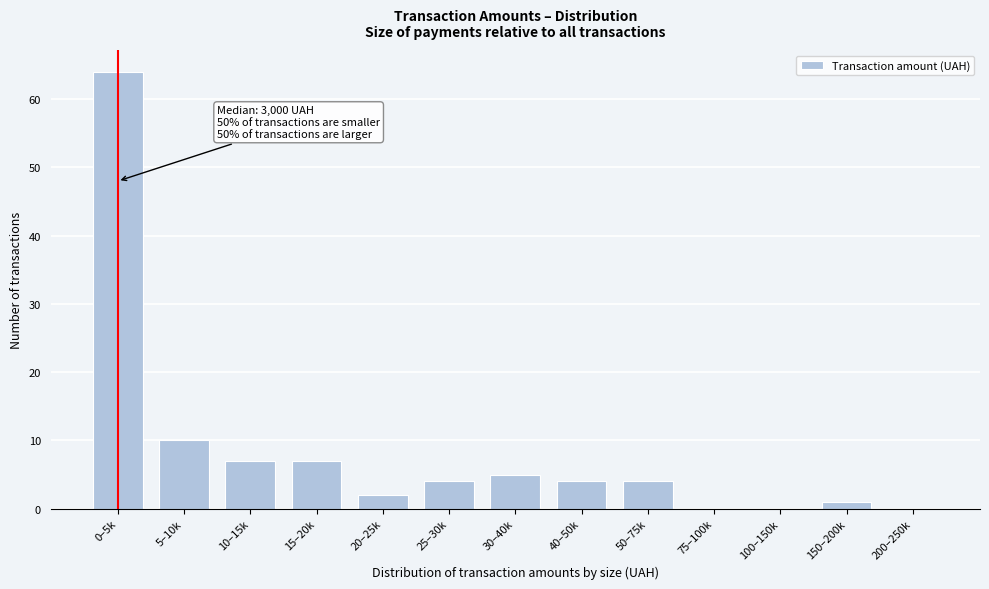

Reading left to right, transcribe all the data shown in this chart.

0–5k=64	5–10k=10	10–15k=7	15–20k=7	20–25k=2	25–30k=4	30–40k=5	40–50k=4	50–75k=4	75–100k=0	100–150k=0	150–200k=1	200–250k=0